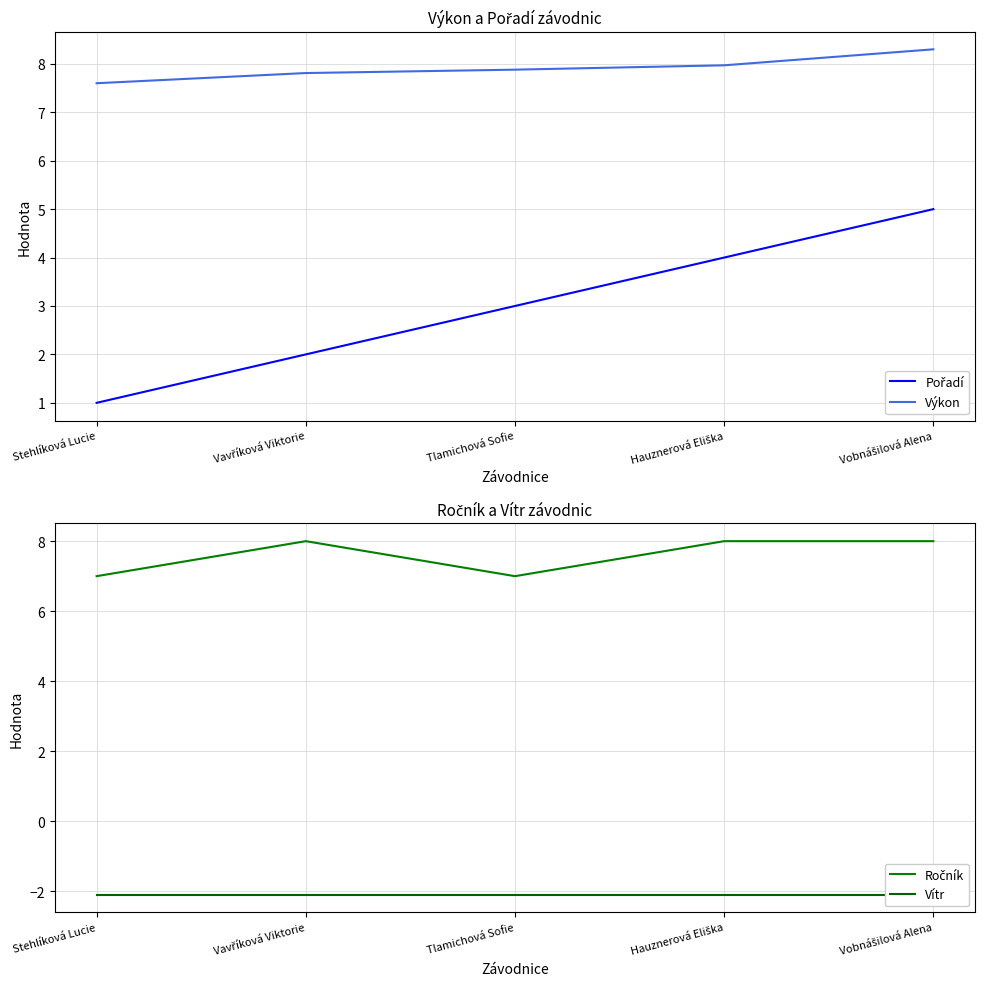

At which category does the chart reach its minimum across all series?

Stehlíková Lucie